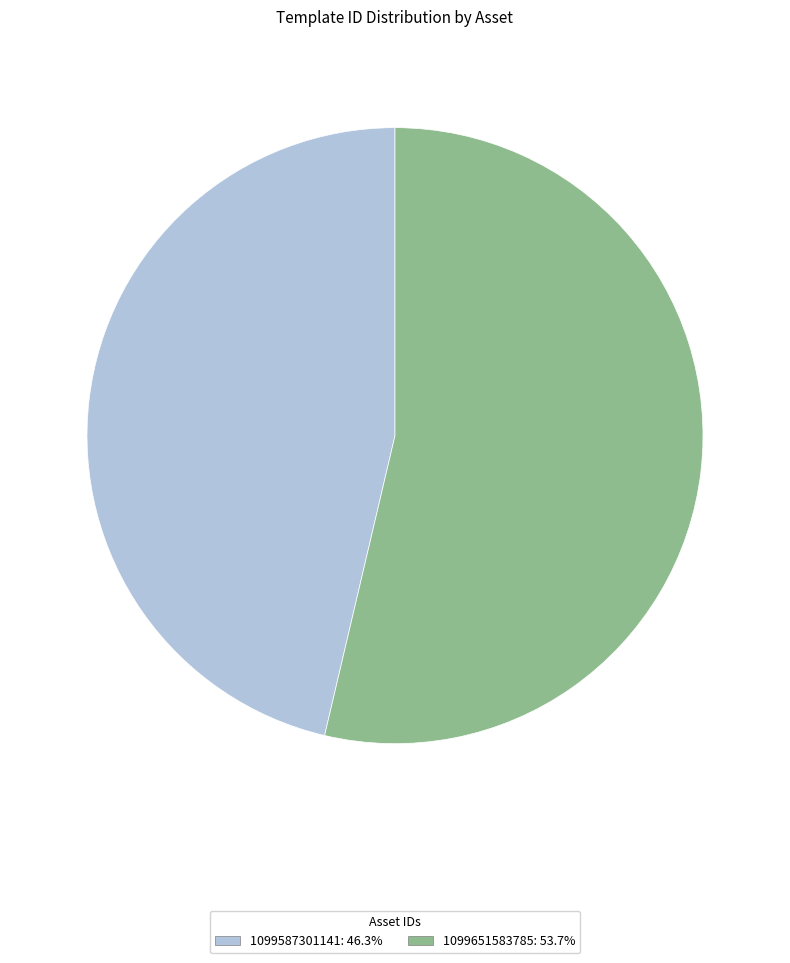

Do 1099651583785 and 1099587301141 together represent more than half of the pie?

Yes